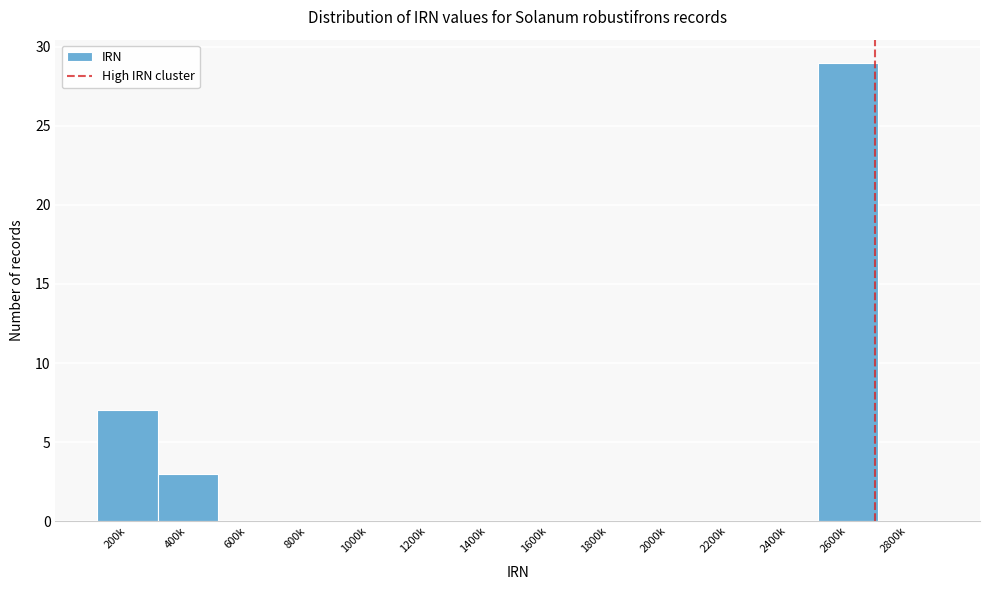

Reading left to right, what are all the values shown in this chart?

200k=7	400k=3	600k=0	800k=0	1000k=0	1200k=0	1400k=0	1600k=0	1800k=0	2000k=0	2200k=0	2400k=0	2600k=29	2800k=0